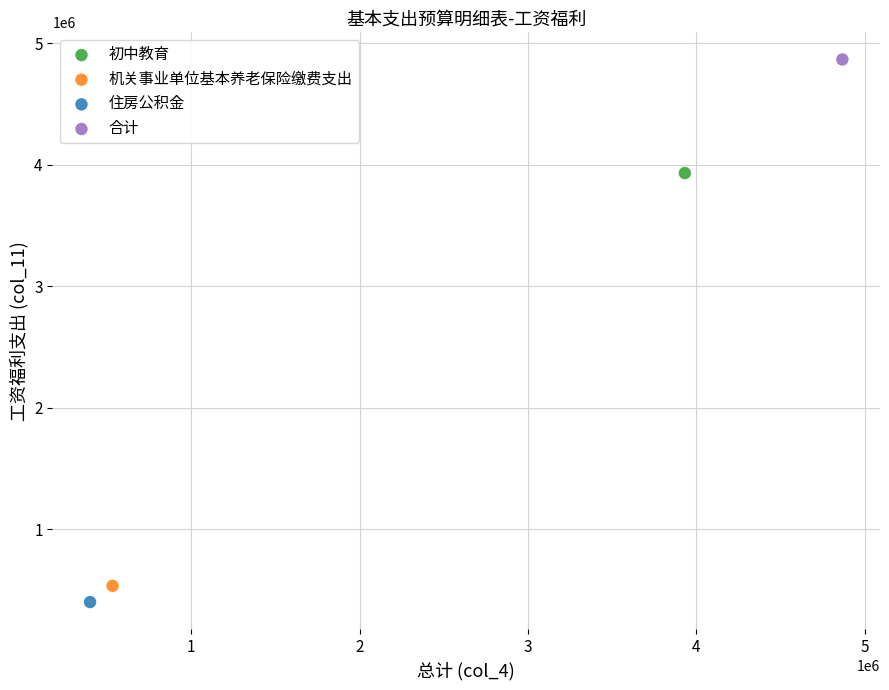

Which series contains the highest Y value?

合计